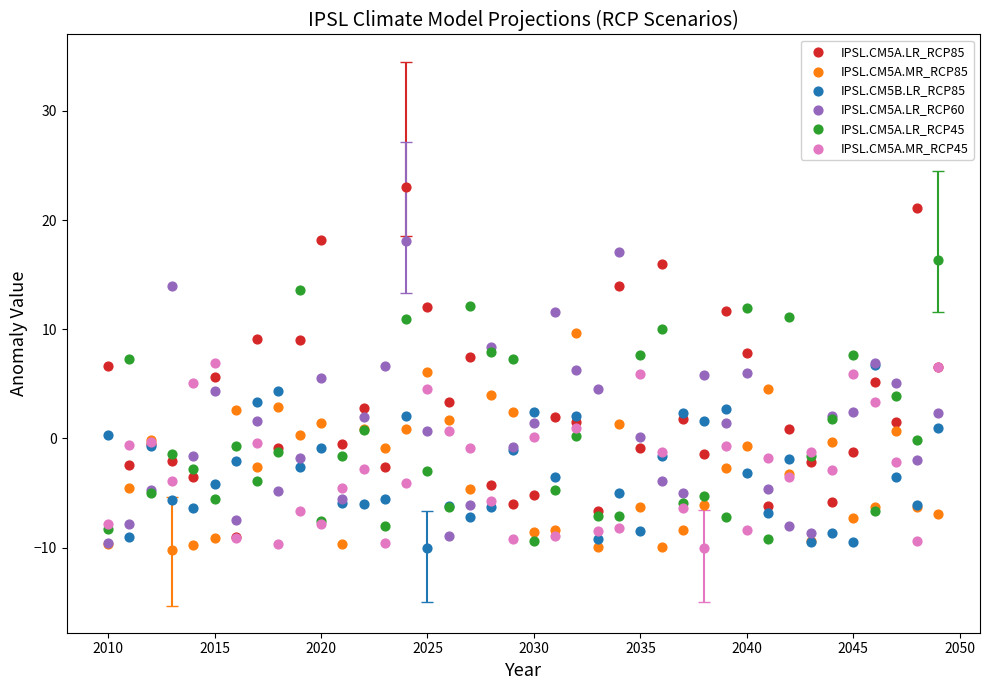

Which series has the largest Y range (max minus min)?

IPSL.CM5A.LR_RCP85